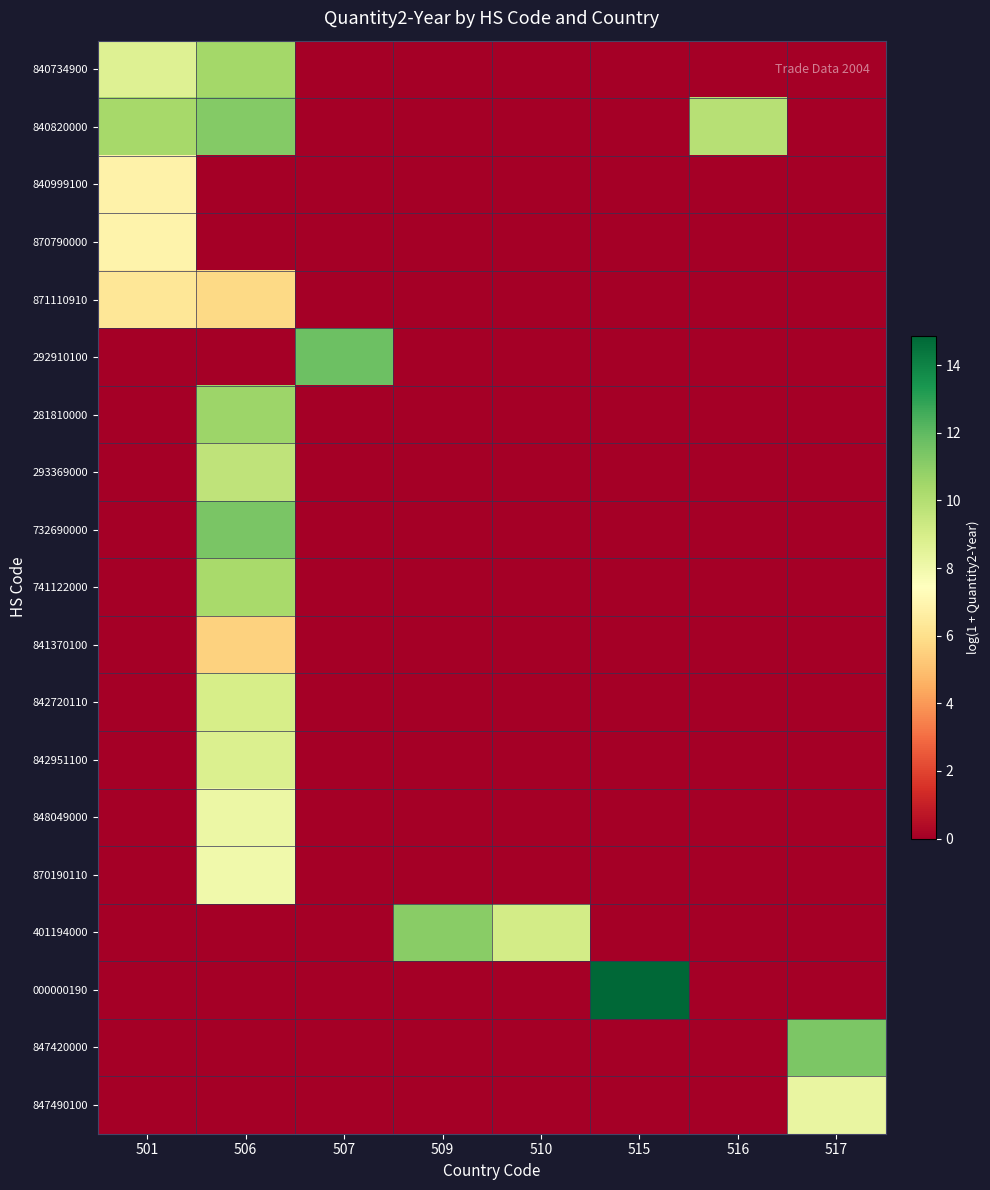

How many series are shown in this chart?

19